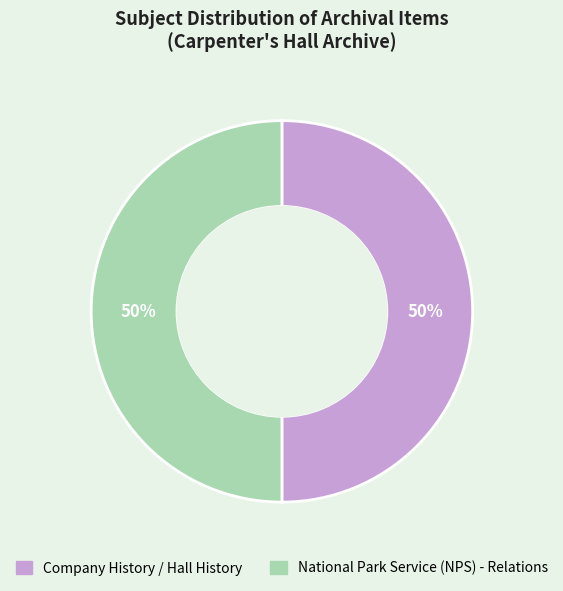

What is the ratio of the value at Company History / Hall History to the value at National Park Service (NPS) - Relations?

1.0